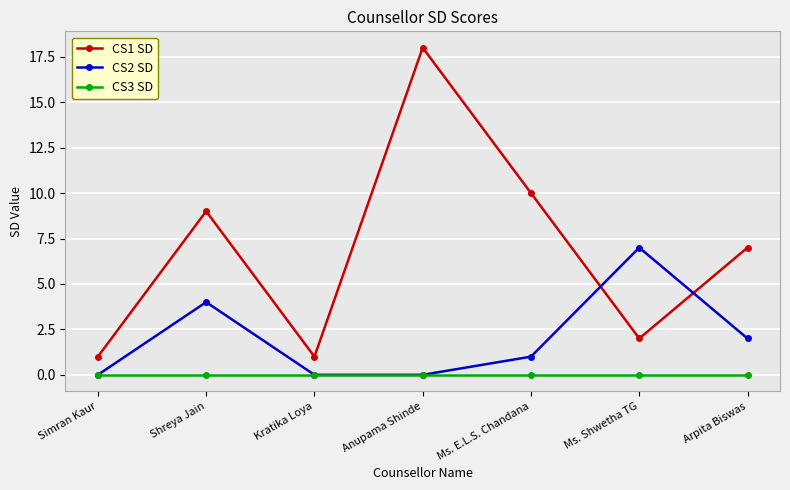

What is the value of the CS1 SD point at the 6th from the left?

2